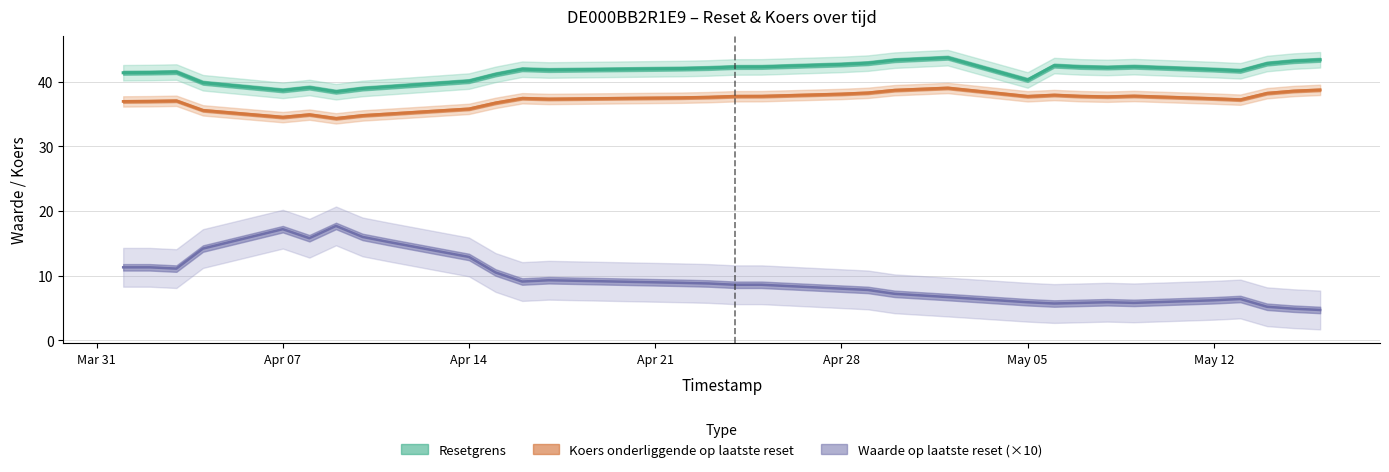

True or false: Resetgrens and Koers onderliggende op laatste reset cross at least once.

False